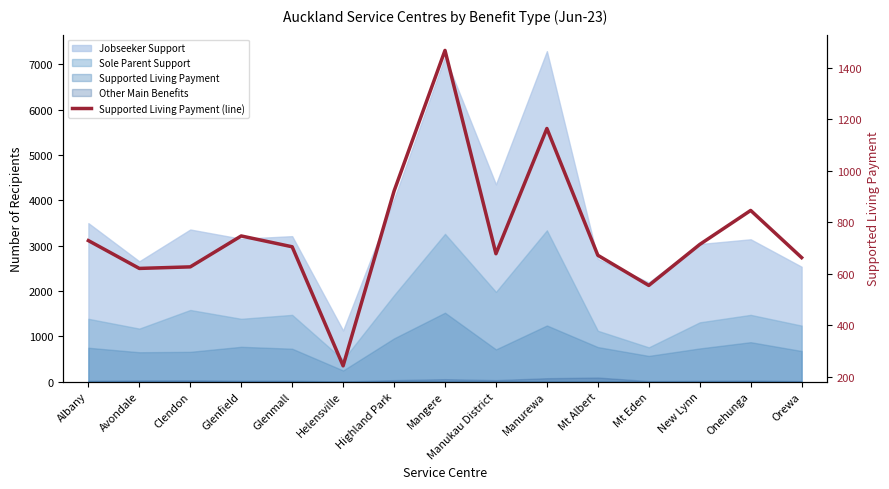

What position from the right is Highland Park?

9